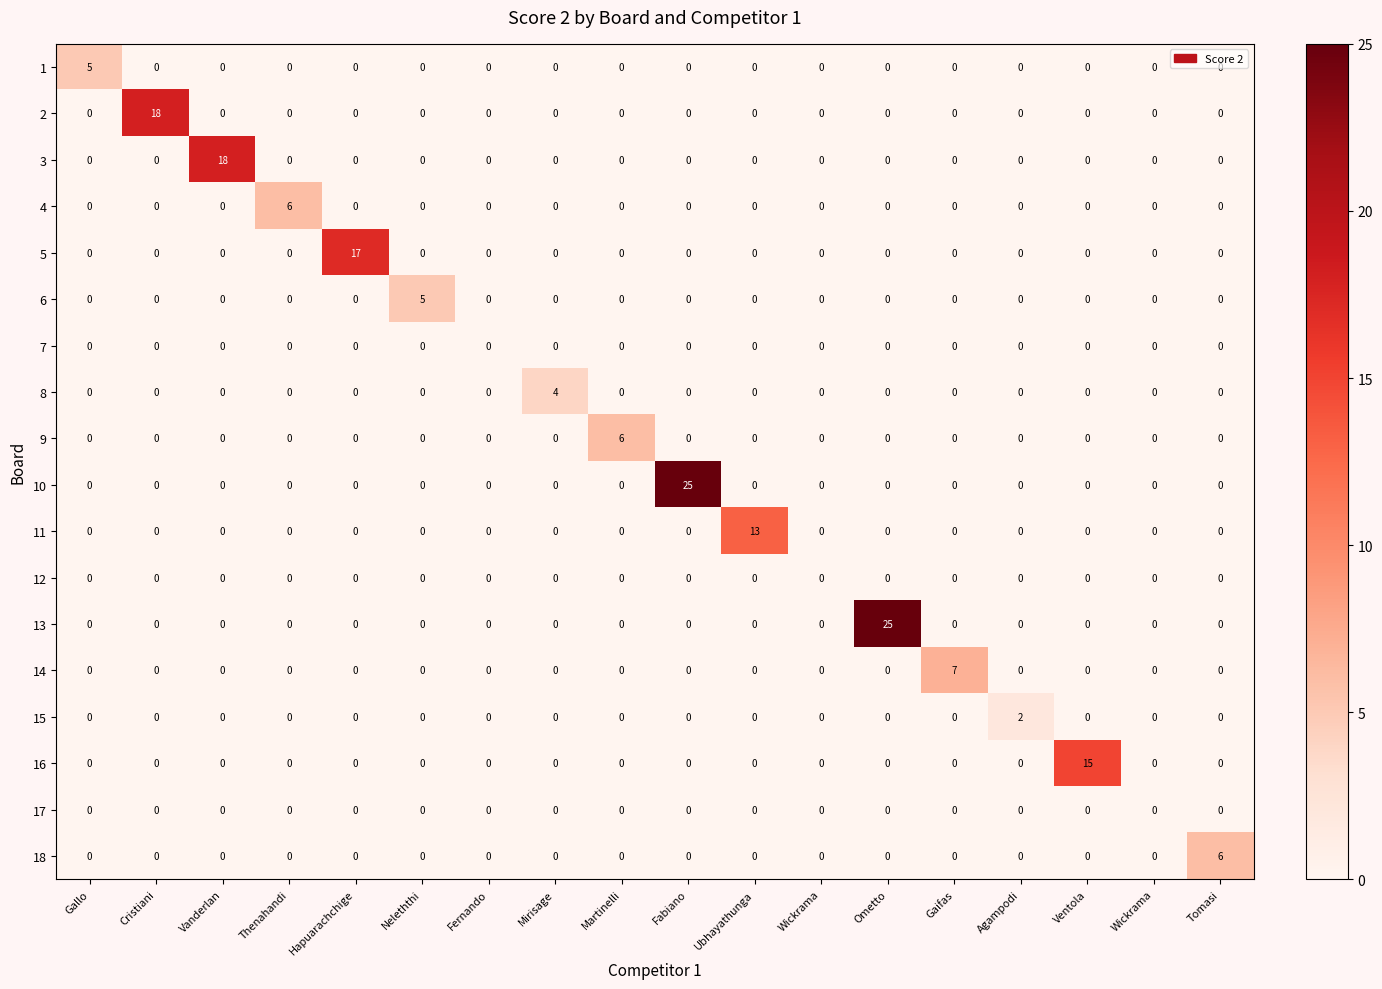

Count the number of data series in this chart.

18